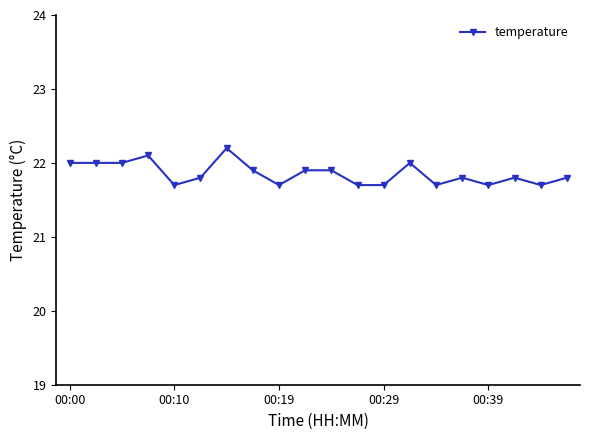

What is the value of the 13th point from the left?

21.7